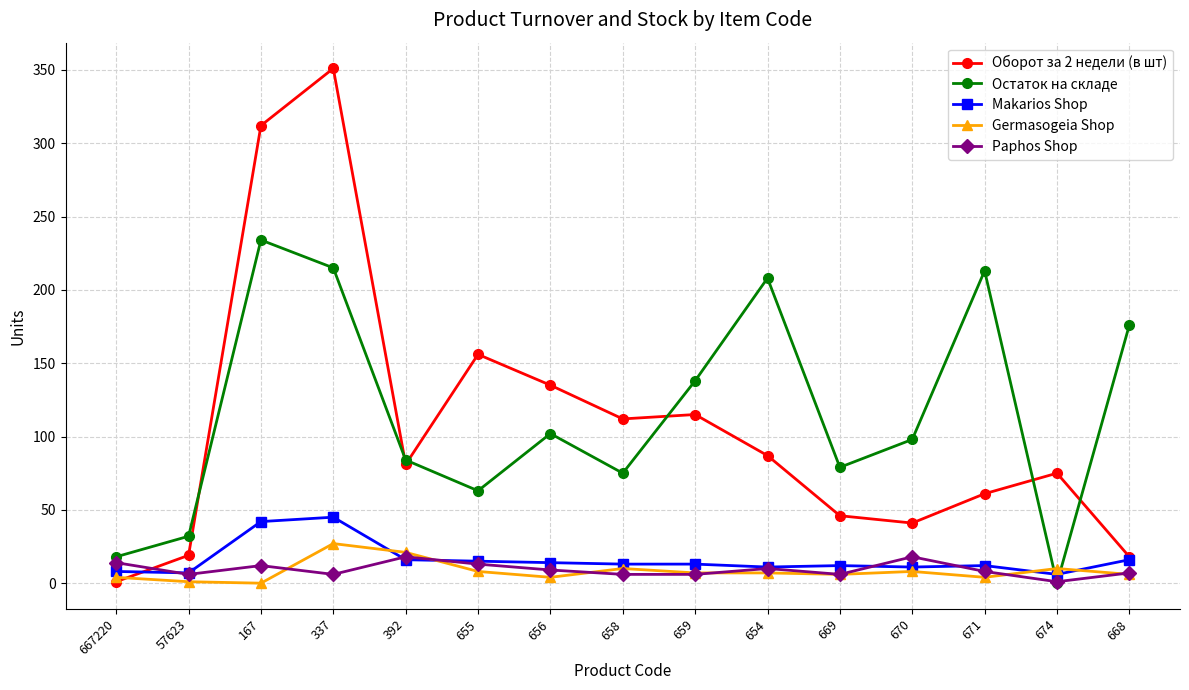

At which label does Makarios Shop first exceed 13?

167